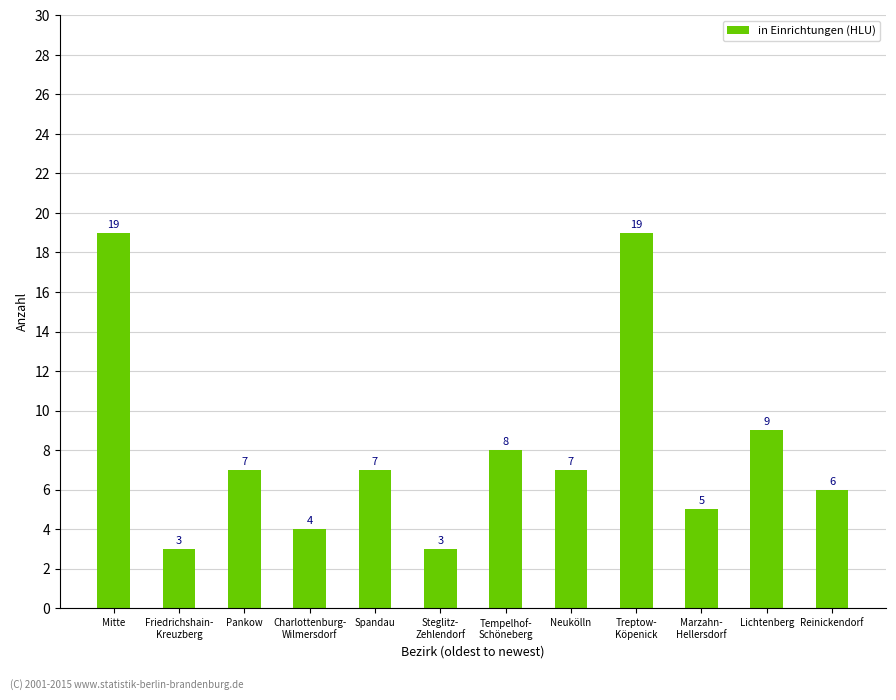

What is the label of the 5th bar from the right?

Neukölln